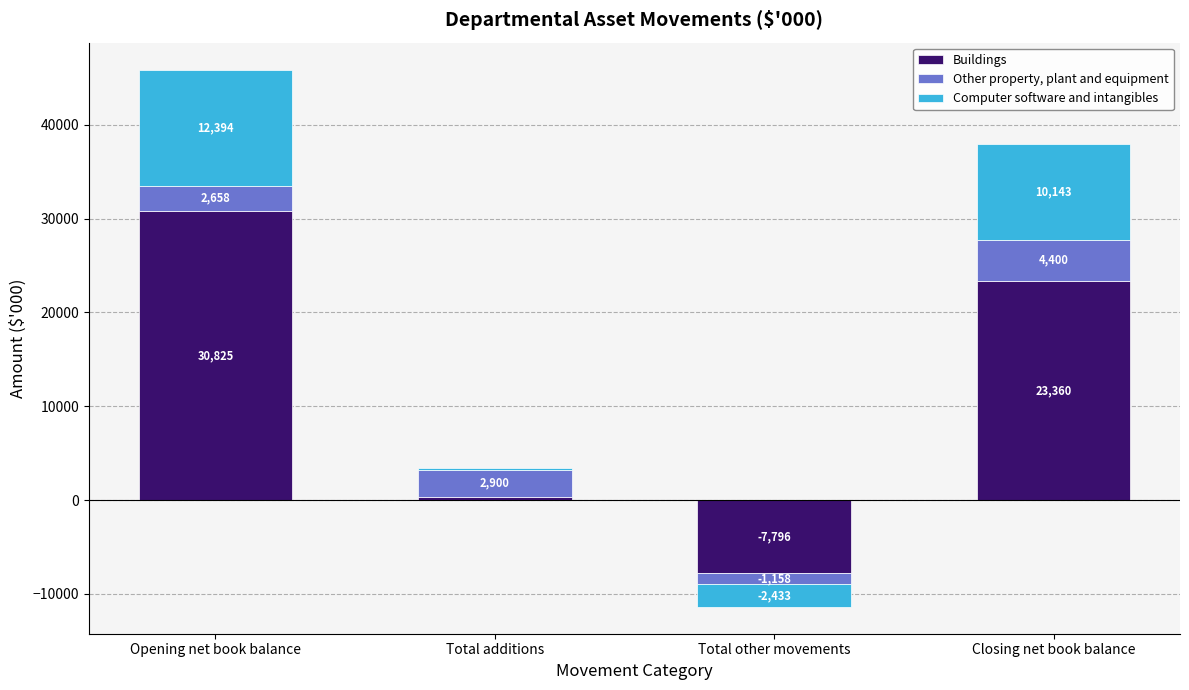

What position from the right is Total other movements?

2